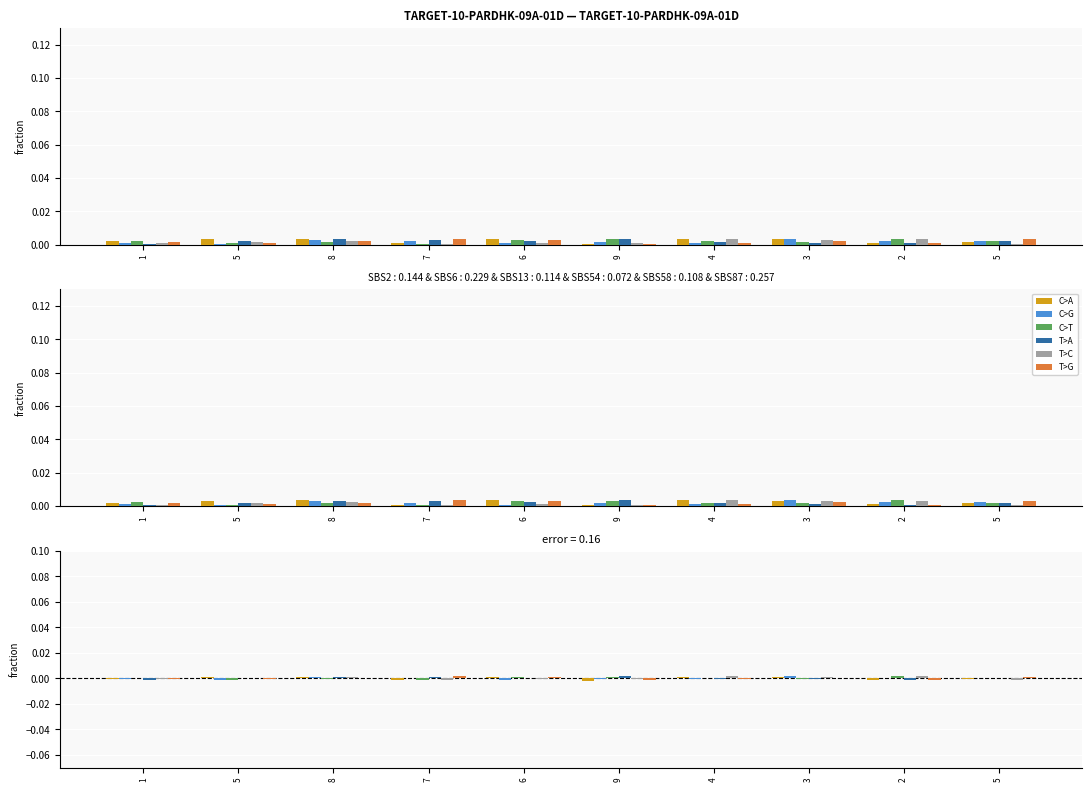

Which series has the largest range (max minus min)?

C>A